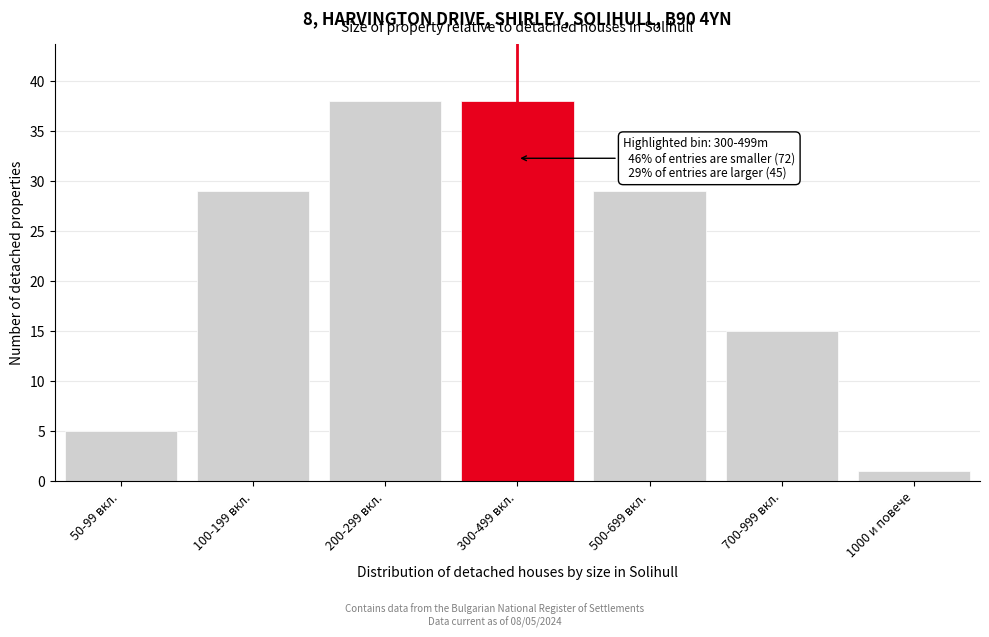

Reading left to right, list all the values displayed in this chart.

50-99 вкл.=5	100-199 вкл.=29	200-299 вкл.=38	300-499 вкл.=38	500-699 вкл.=29	700-999 вкл.=15	1000 и повече=1